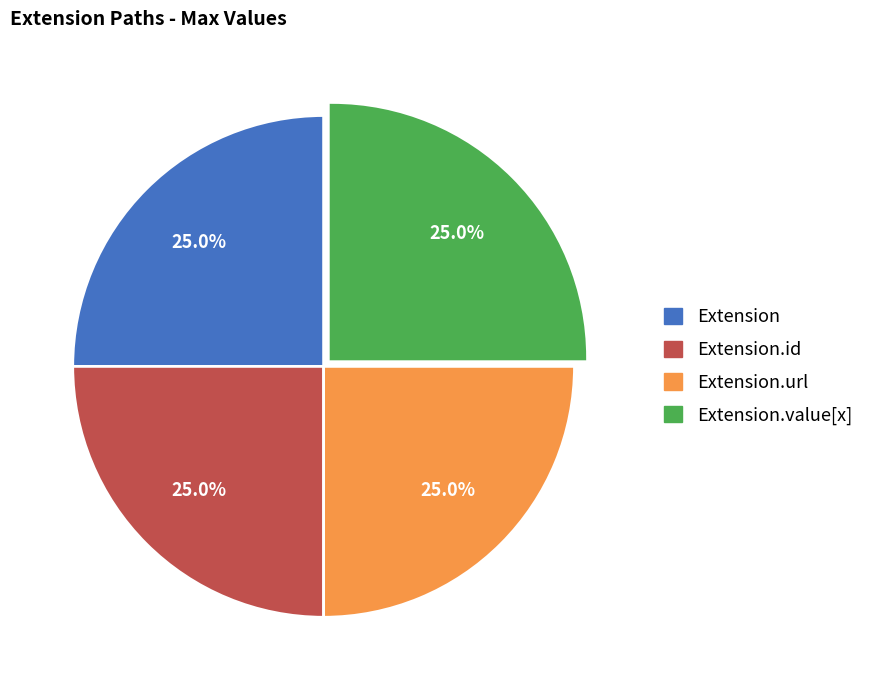

What portion of the pie excludes Extension?

75.0%